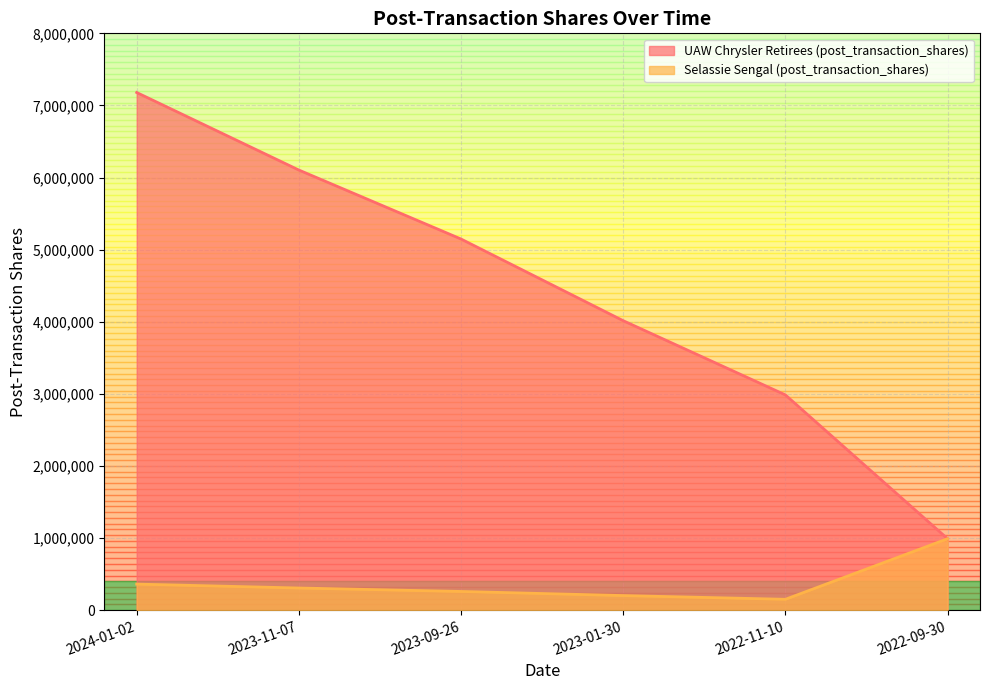

Read the Selassie Sengal (post_transaction_shares) value at 2024-01-02, to the nearest 10.

360770